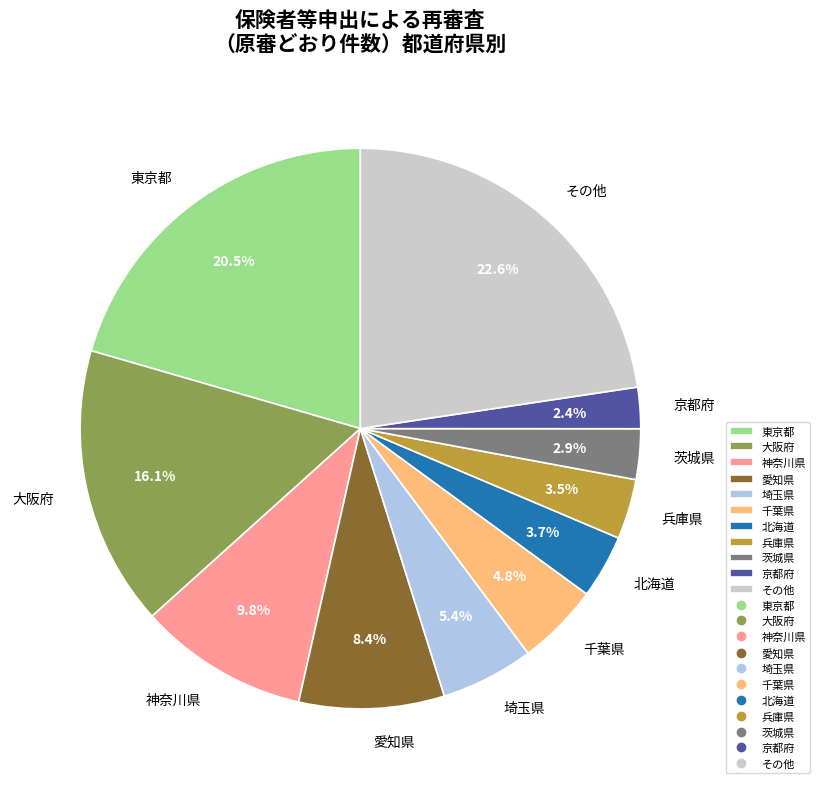

Which slice is the smallest?

京都府